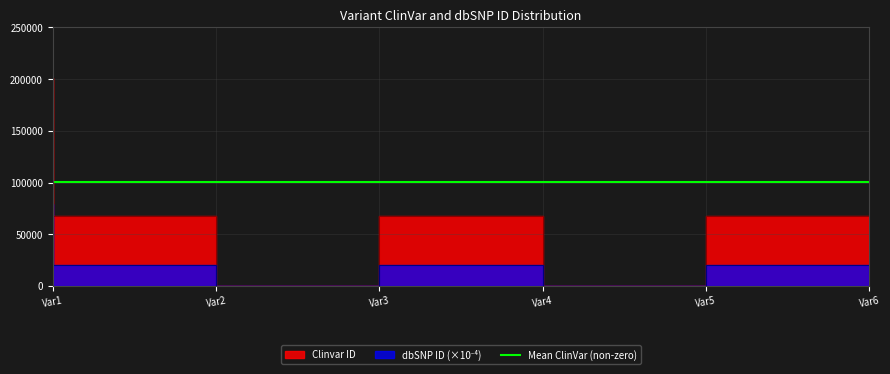

What is the sum of all Clinvar values?

402905.0